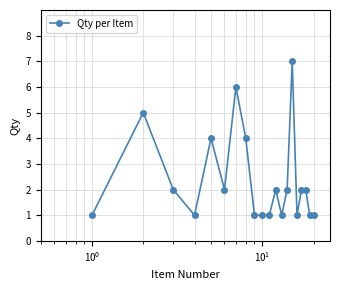

What is the value of the 13th point from the left?

1